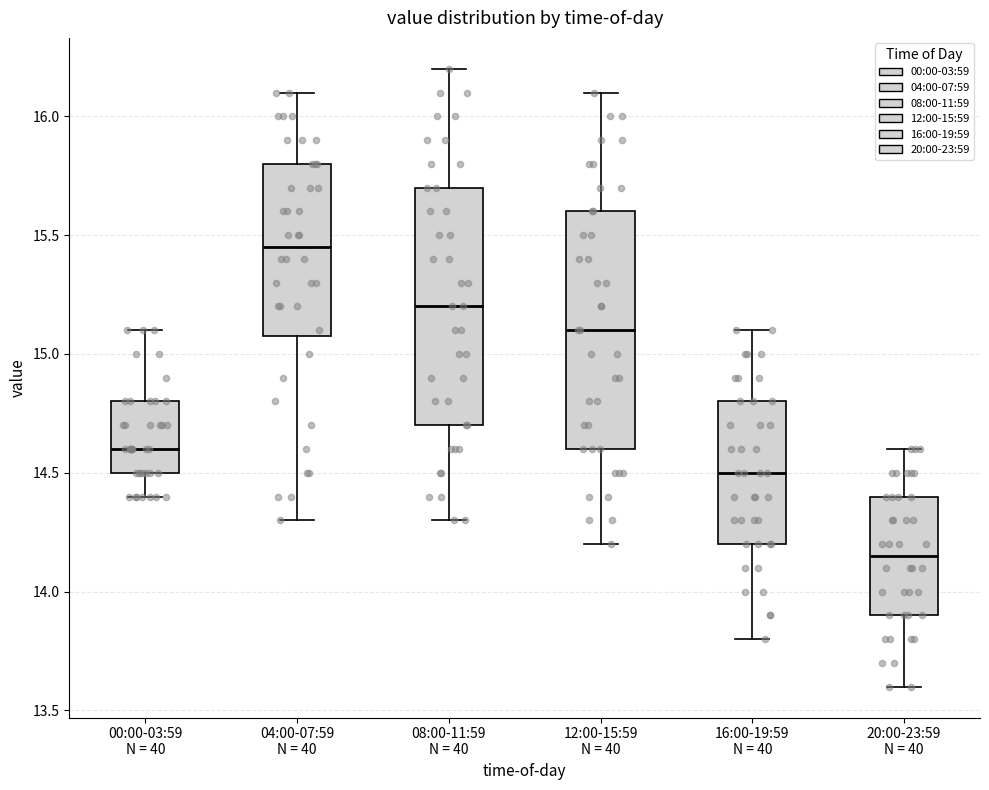

Reading left to right, transcribe this box plot: for each box, give where its median line is, the range the box spans, and where its two whiskers end, as read against the y-axis. The values are not printed on the chart, so give them approximately, as read against the axis.

00:00-03:59 N = 40: median 14.60, box 14.50 to 14.80, whiskers 14.40 to 15.10
04:00-07:59 N = 40: median 15.45, box 15.10 to 15.80, whiskers 14.30 to 16.10
08:00-11:59 N = 40: median 15.20, box 14.70 to 15.70, whiskers 14.30 to 16.20
12:00-15:59 N = 40: median 15.10, box 14.60 to 15.60, whiskers 14.20 to 16.10
16:00-19:59 N = 40: median 14.50, box 14.20 to 14.80, whiskers 13.80 to 15.10
20:00-23:59 N = 40: median 14.15, box 13.90 to 14.40, whiskers 13.60 to 14.60